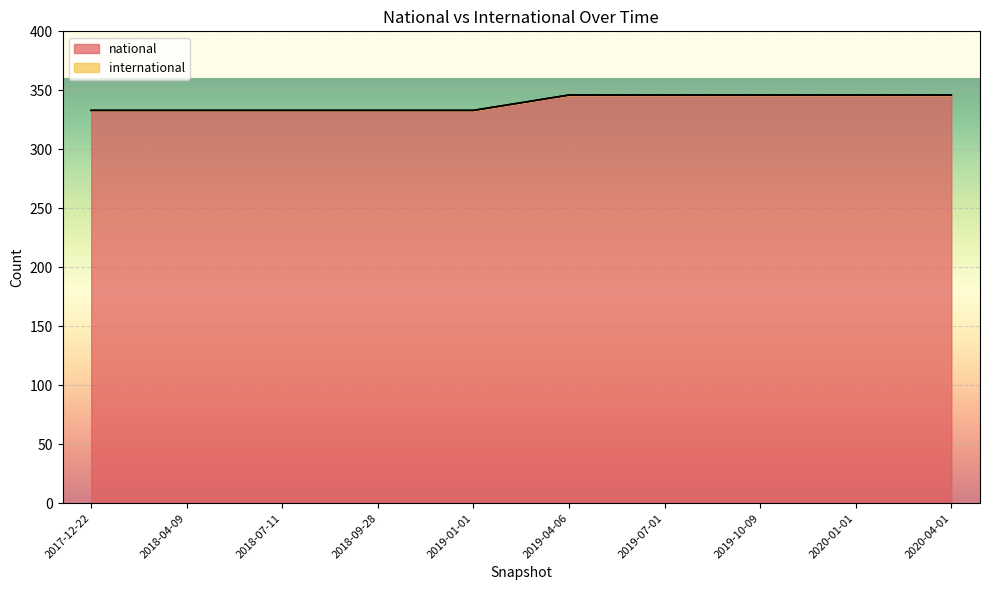

Does the chart display data point markers on the line(s)?

No